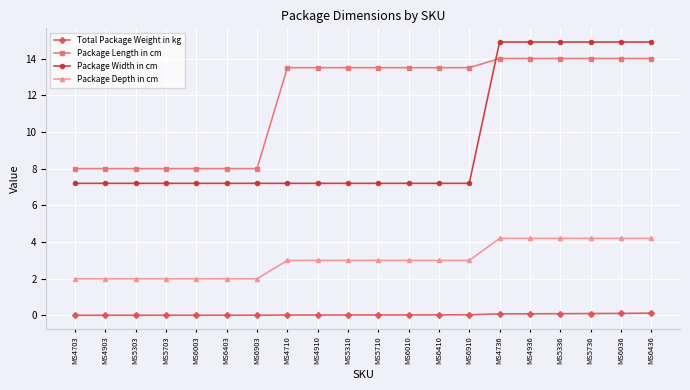

Is it true that Package Width in cm equals 14.9 at MS5736?

True